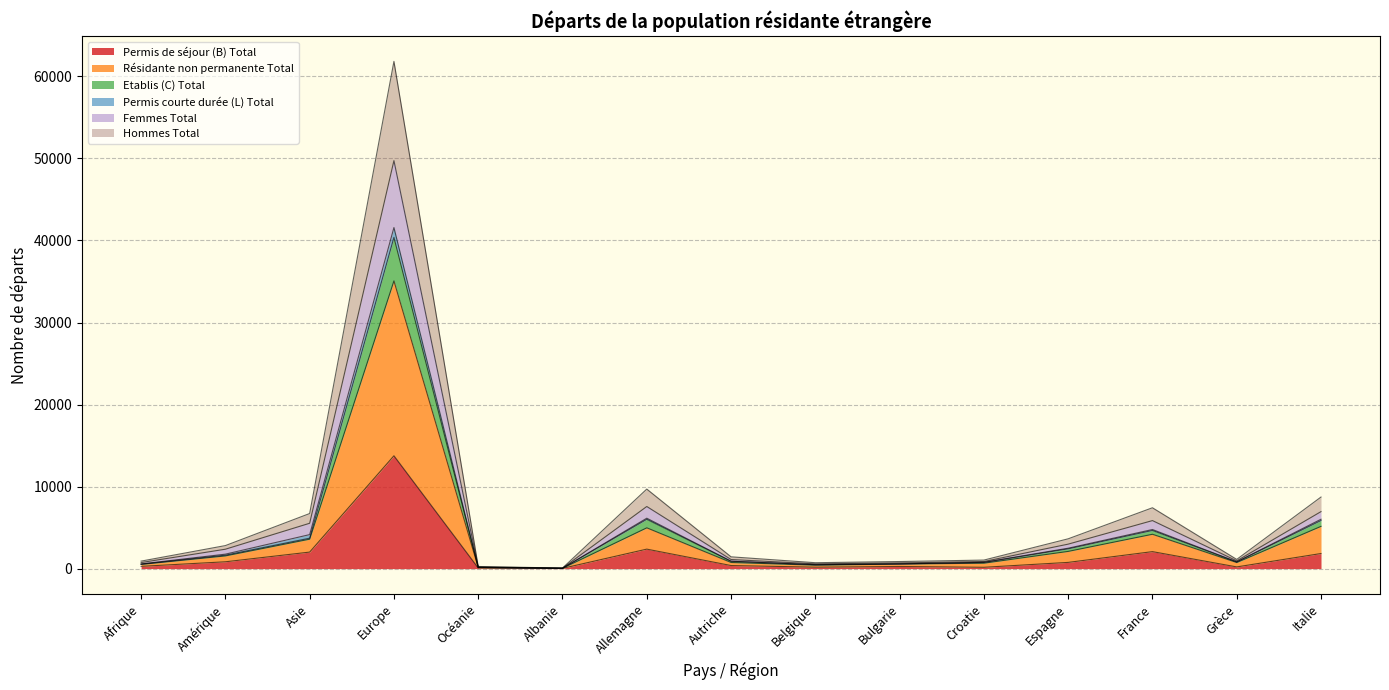

At which category is the sum across all series the highest?

Europe